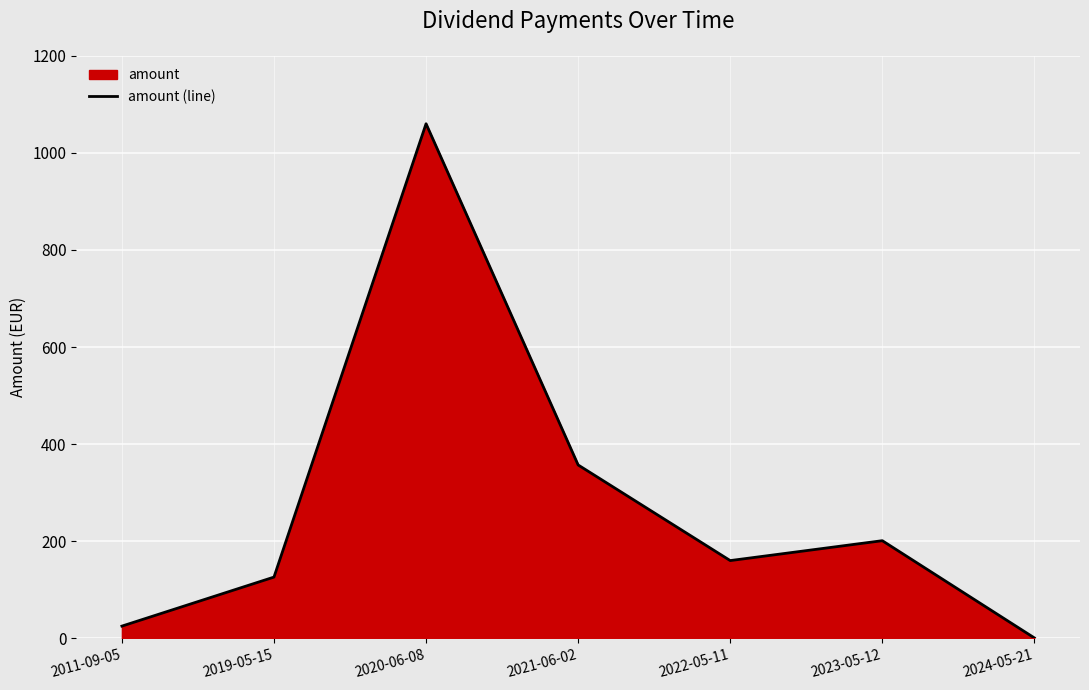

At which category does the data reach its first local peak?

2020-06-08